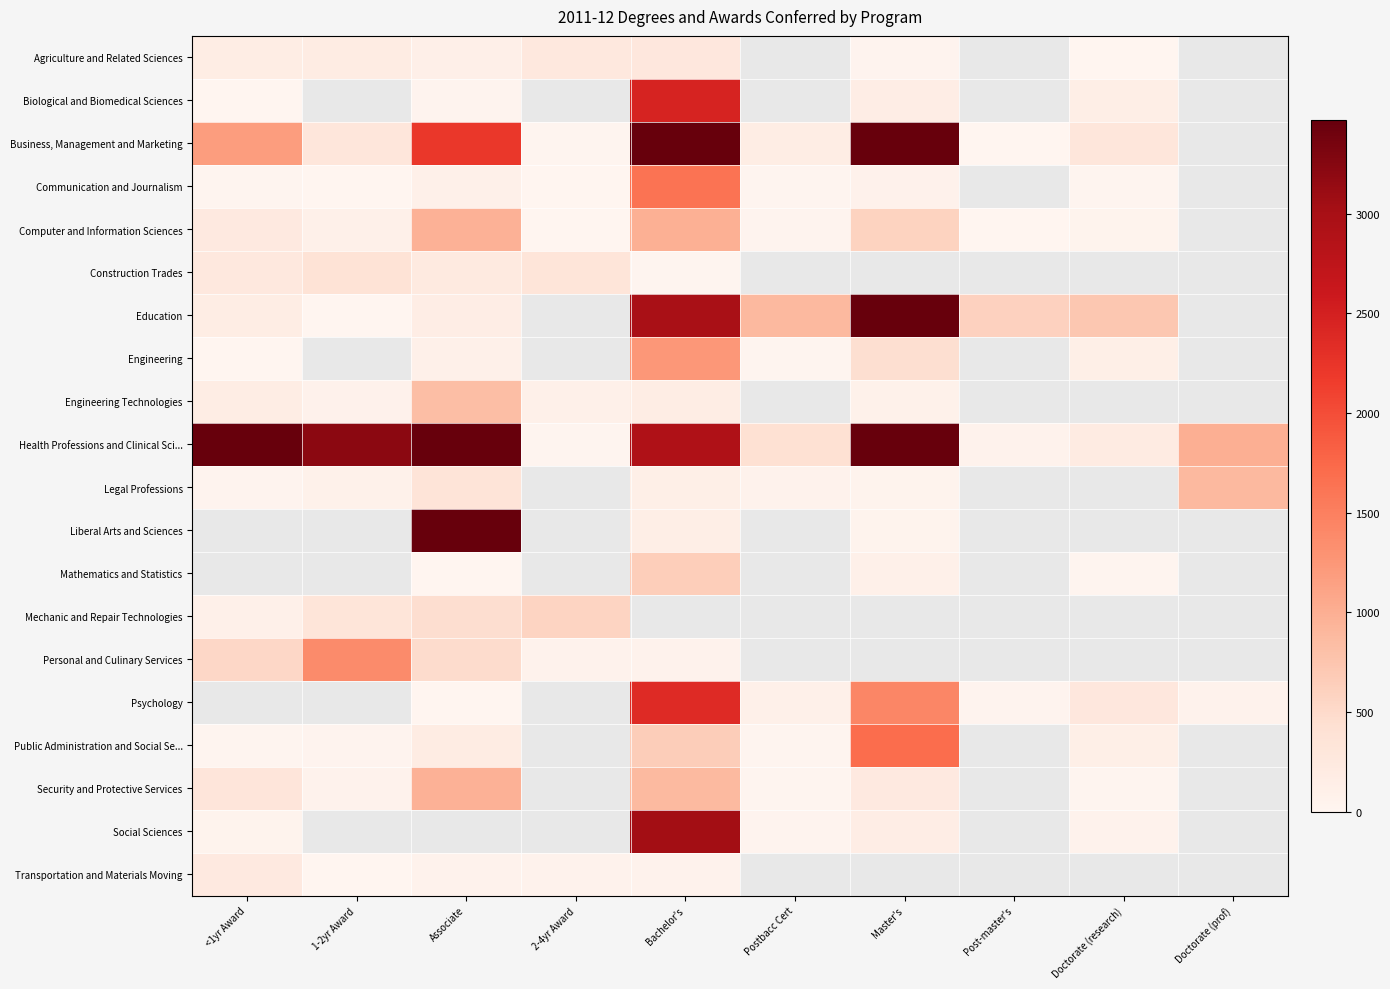

What is the sum of the Public Administration and Social Se... values at Doctorate (research) and 1-2yr Award?

154.0